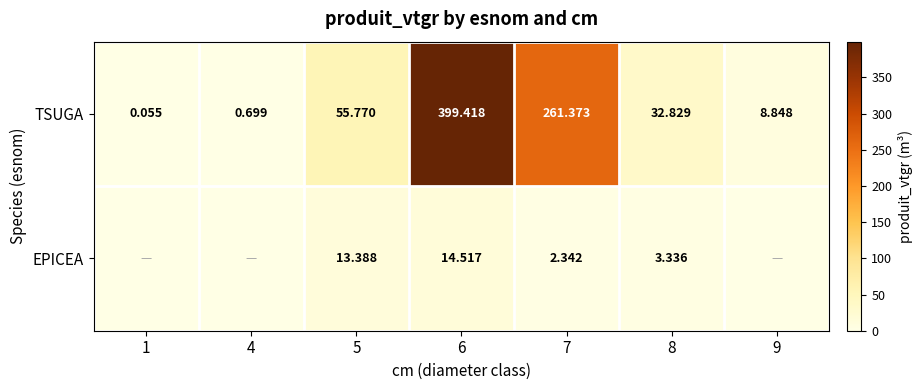

The EPICEA series shows 5.9 at 5. True or false?

False